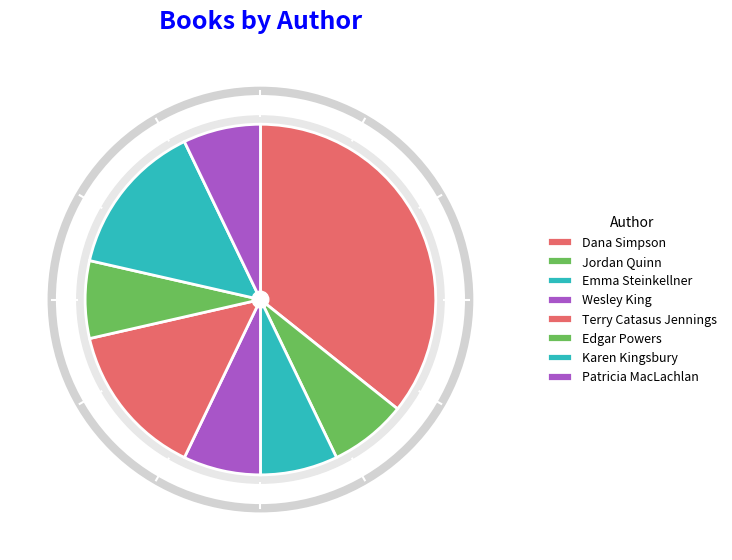

What is the smallest slice in the pie chart?

Jordan Quinn